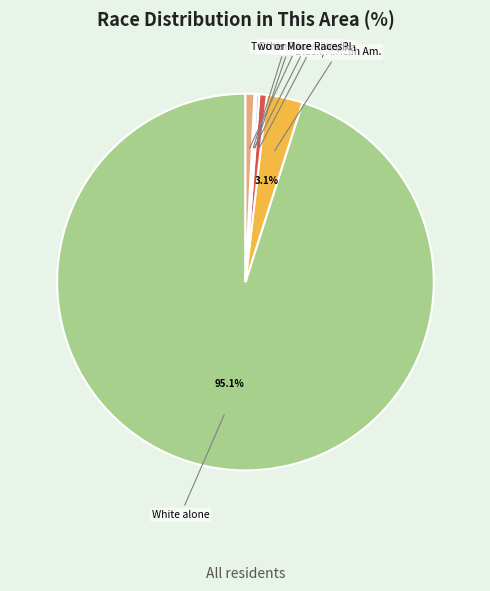

What is the majority slice?

White alone